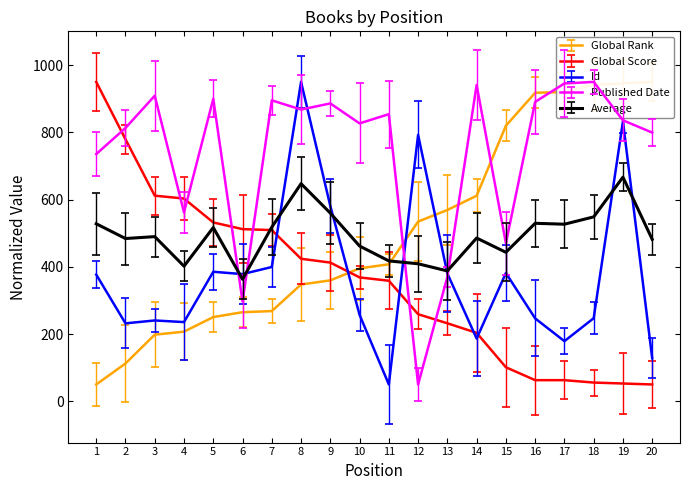

At which label does Id reach its peak?

8